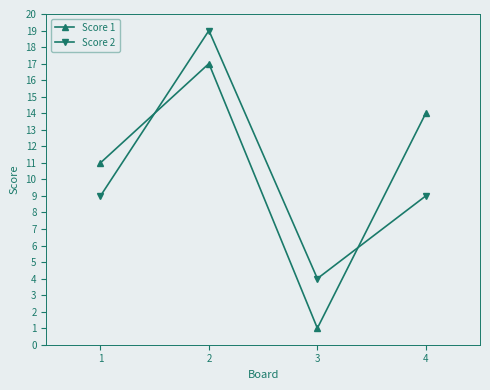

Which series has the widest spread of values?

Score 1